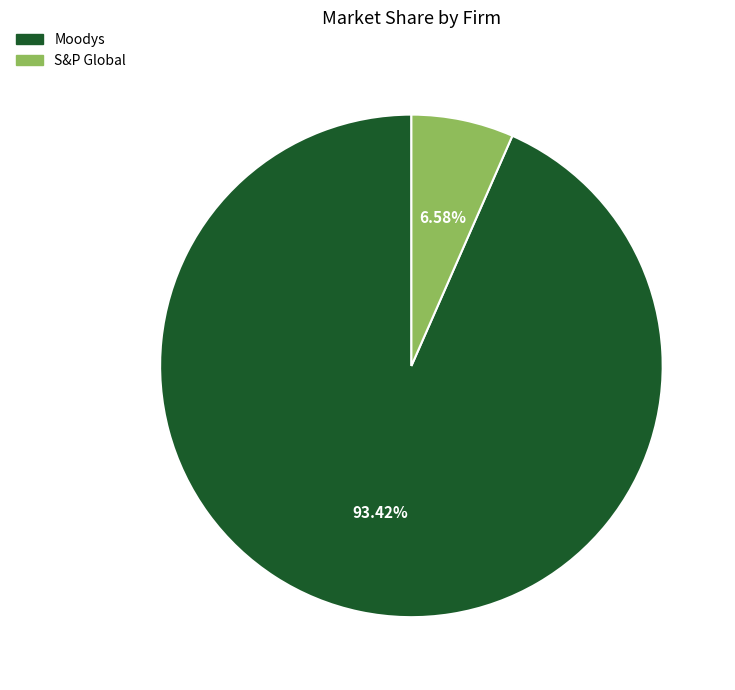

Between S&P Global and Moodys, which is larger?

Moodys